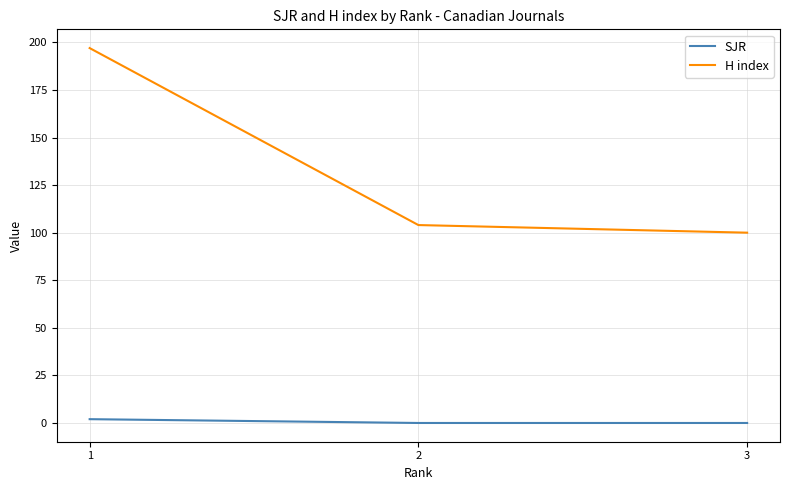

Which series has the widest spread of values?

H index